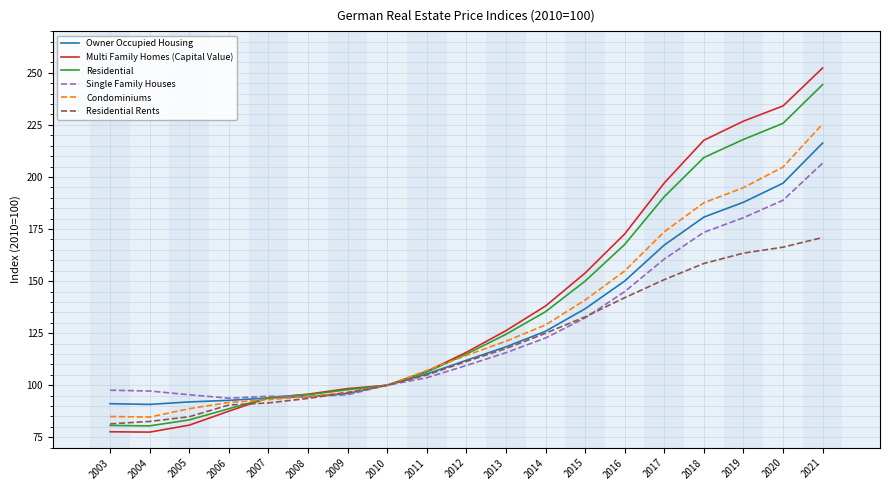

True or false: Residential and Multi Family Homes (Capital Value) cross at least once.

True